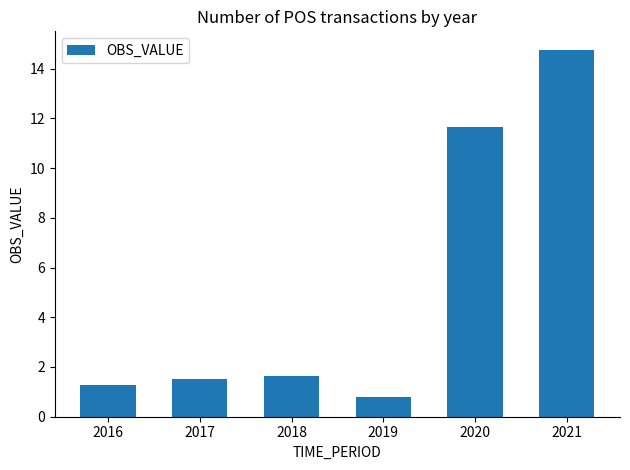

Which label corresponds to the smallest value in the chart?

2019